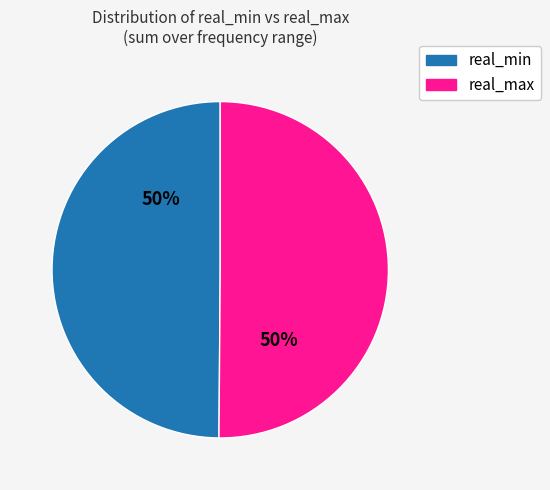

The real_max slice represents 59% of the pie. True or false?

False